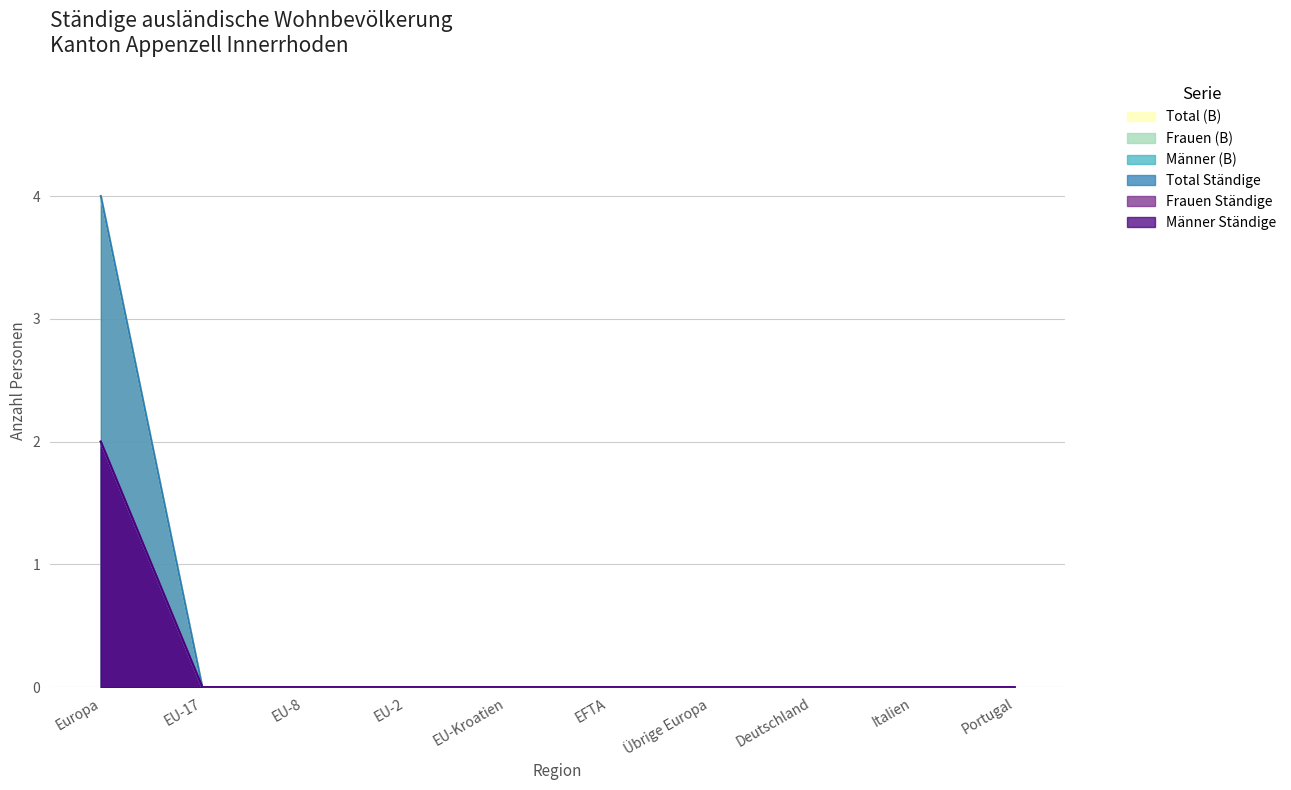

What are all the series names shown in the legend?

Total (B), Frauen (B), Männer (B), Total Ständige, Frauen Ständige, Männer Ständige